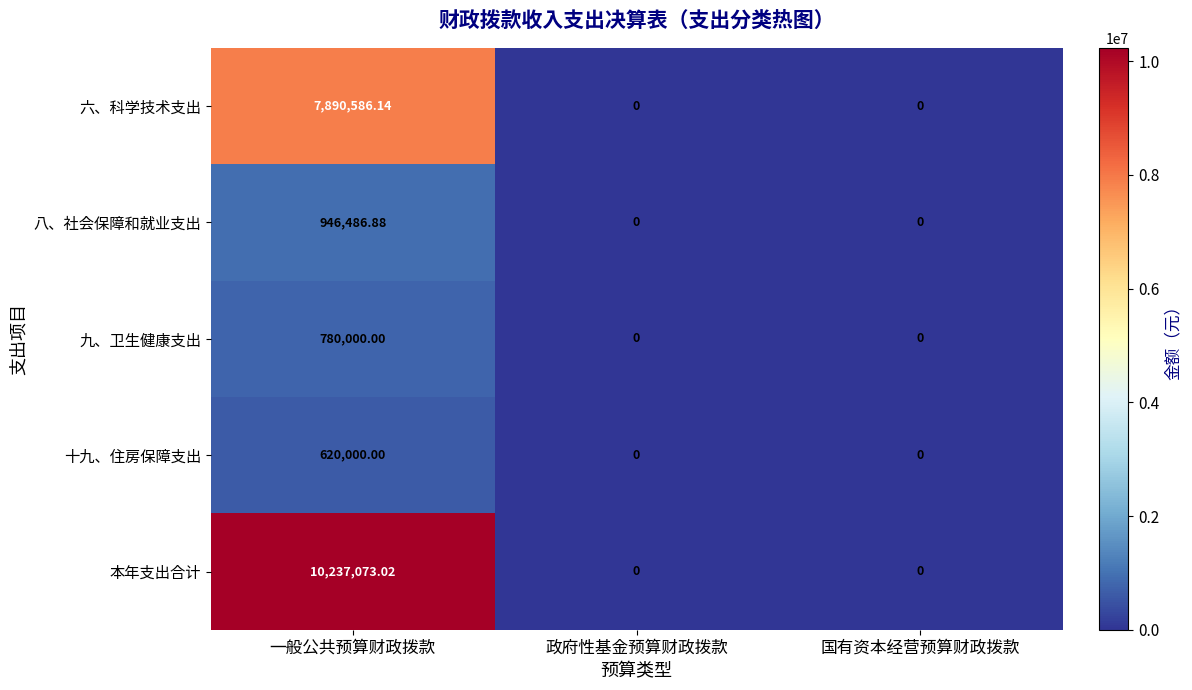

How many data points does each series have?

3